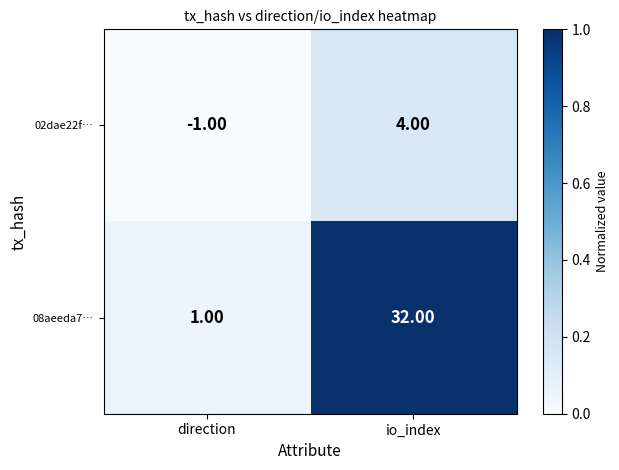

At which category does the chart reach its minimum across all series?

direction